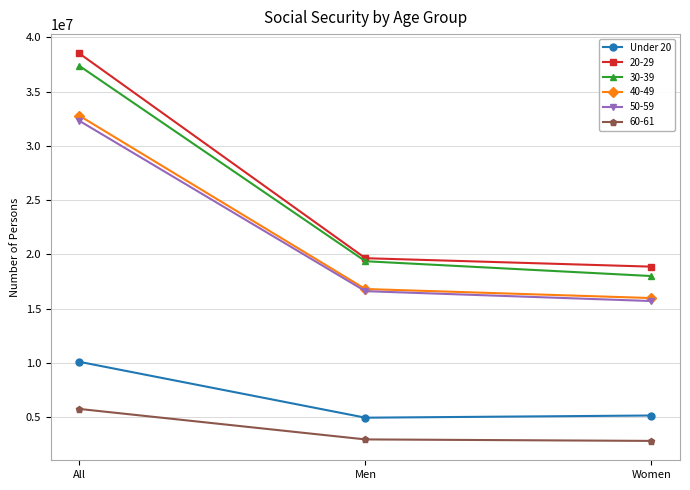

What is the label of the 3rd point from the left?

Women